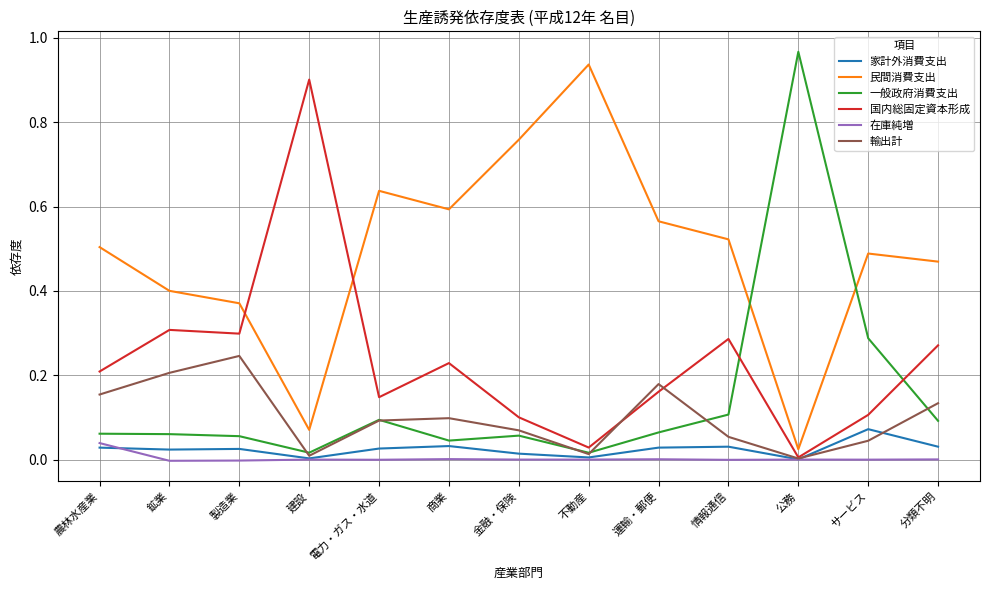

Is this an area chart (filled region under the line)?

No